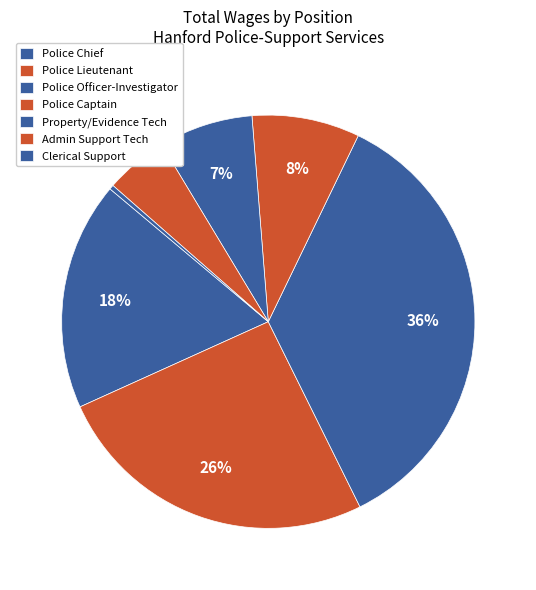

Is there a majority slice in this chart?

No